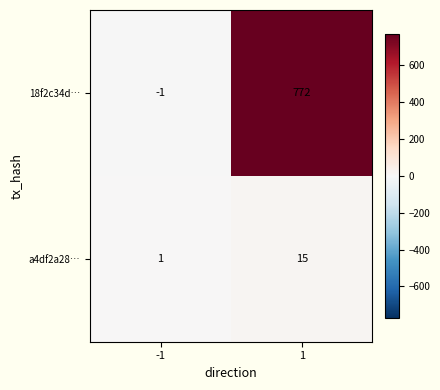

At how many categories does at least one series exceed 236?

1